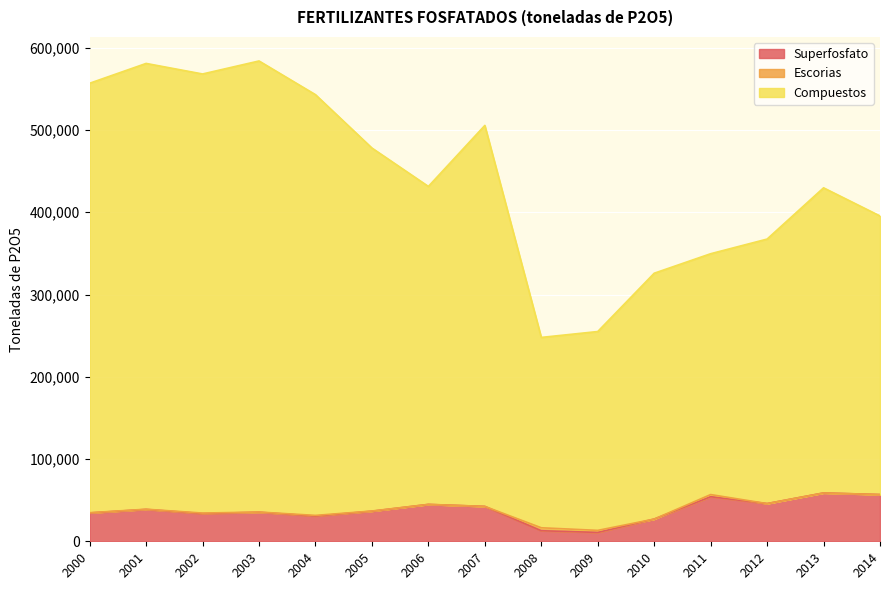

What is the total value across all series at 2014?

395504.0